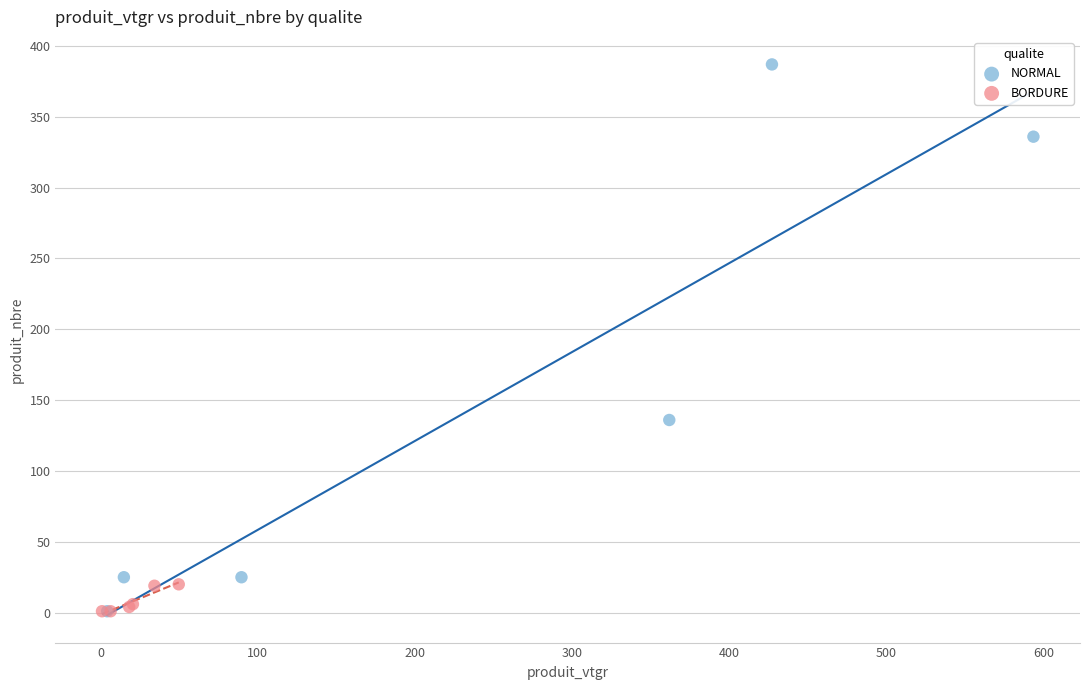

What are all the series names shown in the legend?

NORMAL, BORDURE